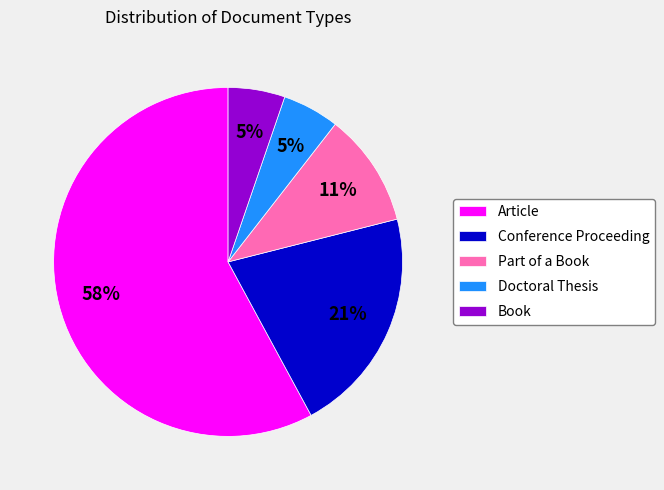

Which category has the biggest portion of the pie?

Article